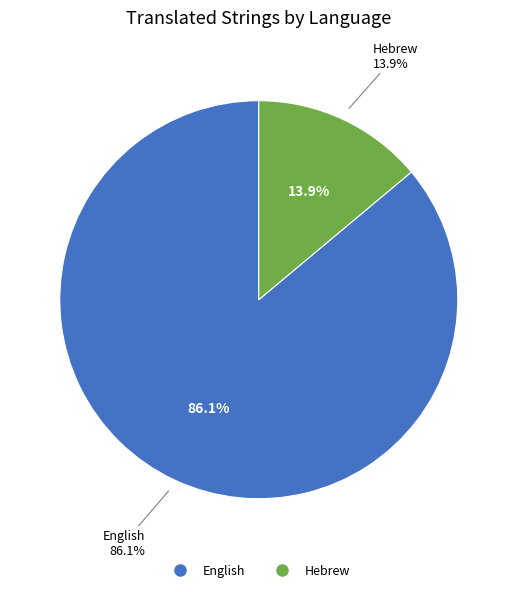

True or false: Hebrew accounts for 20% of the total.

False